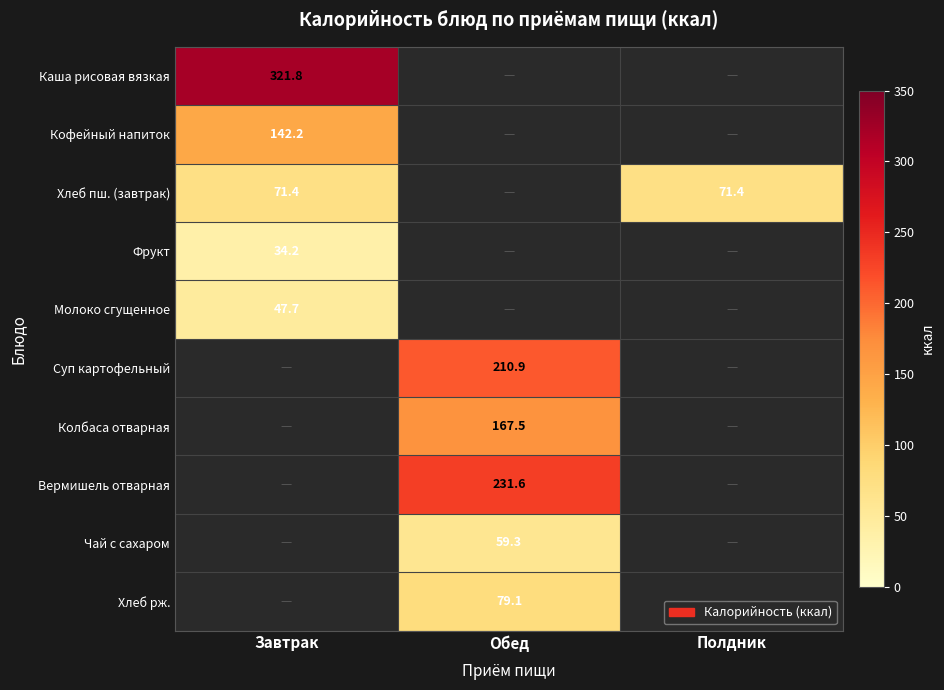

The Каша рисовая вязкая series shows 477.9 at Завтрак. True or false?

False